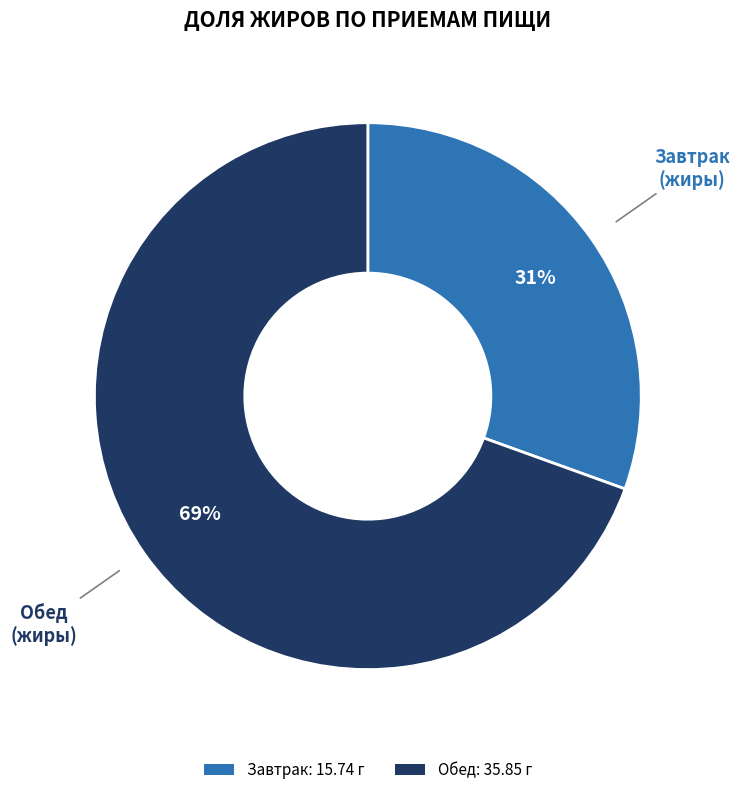

How many slices are in this pie chart?

2